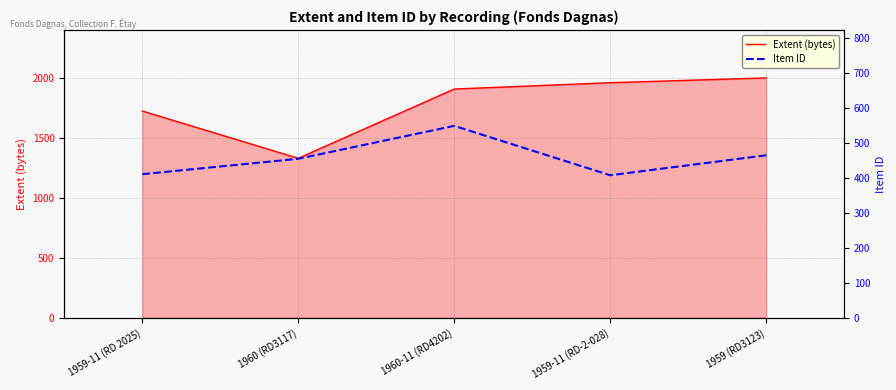

At how many categories does at least one series exceed 1670?

4